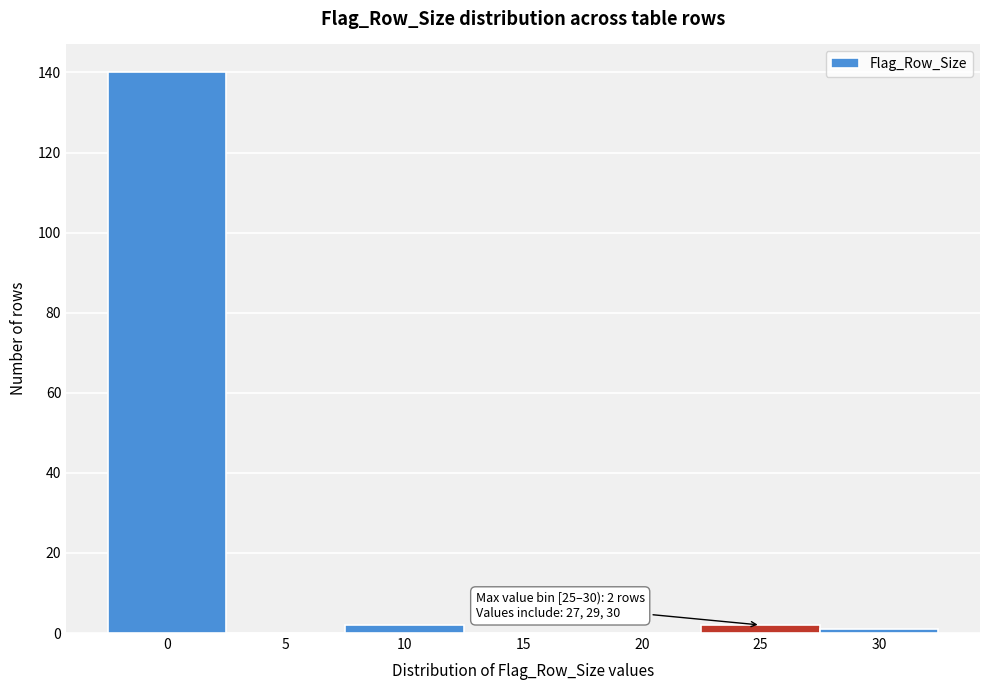

Reading left to right, list all the values displayed in this chart.

0=140	5=0	10=2	15=0	20=0	25=2	30=1